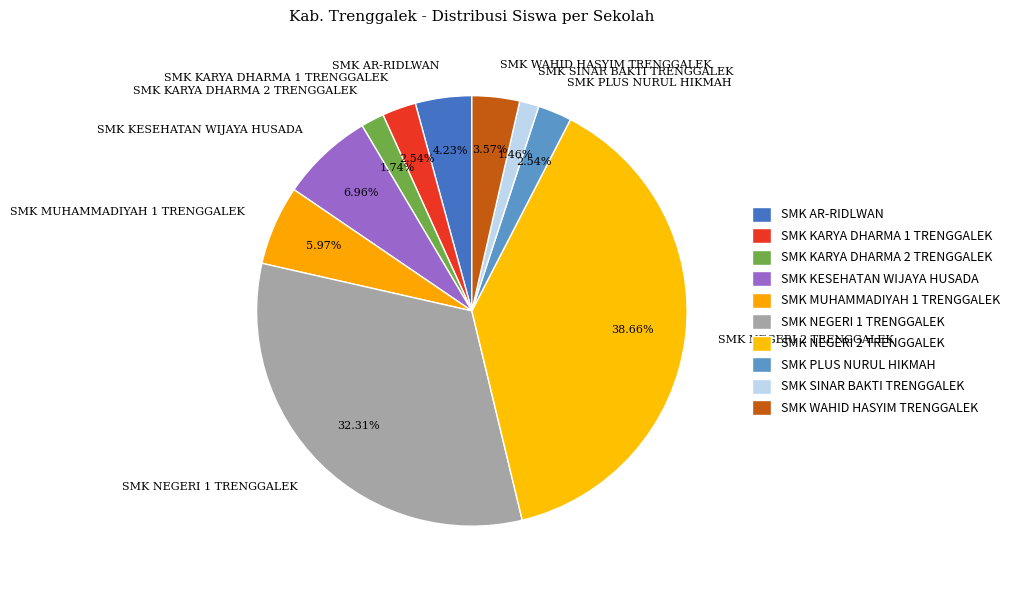

Which slice is the largest?

SMK NEGERI 2 TRENGGALEK